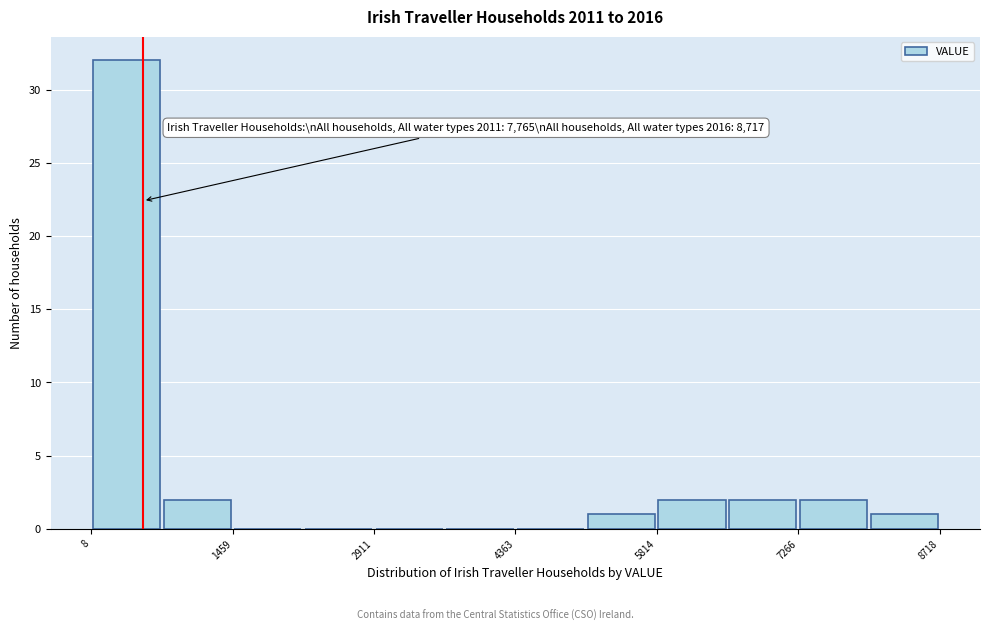

Read against the x-axis, roughly where is the centre of the tallest bar?

400